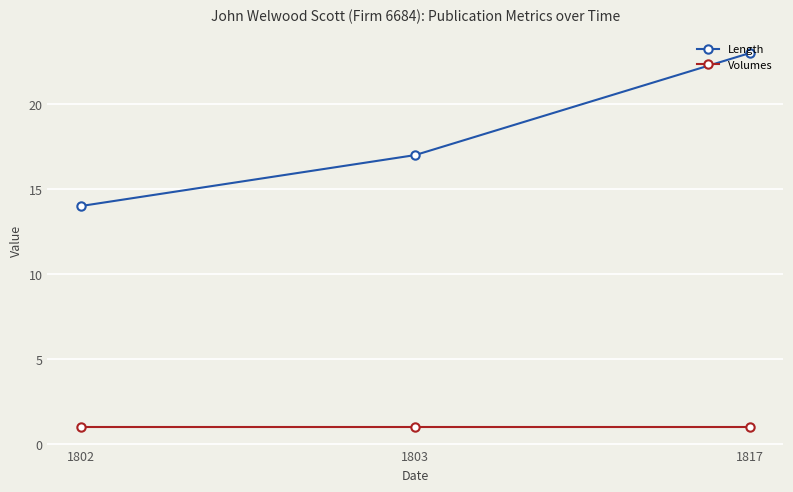

Is the value of Volumes at 1802 greater than the value of Length at 1802?

No